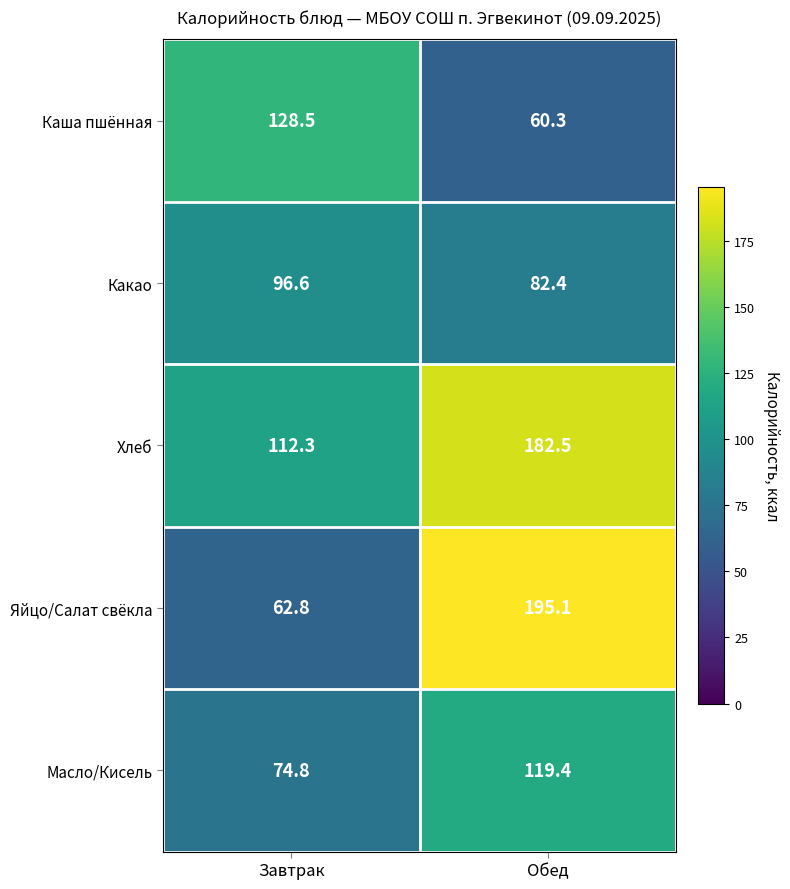

Which series changed the most between Завтрак and Обед?

Яйцо/Салат свёкла